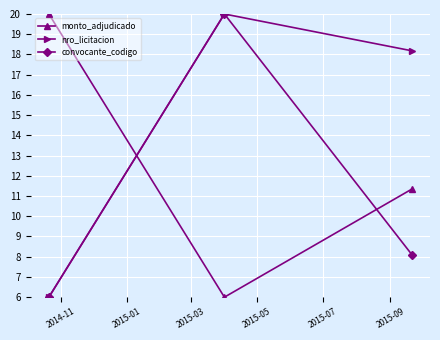

At how many categories does at least one series exceed 8?

3